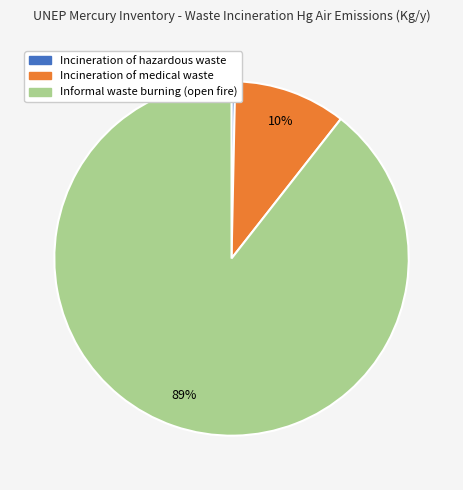

Which has a higher value, Incineration of medical waste or Informal waste burning (open fire)?

Informal waste burning (open fire)